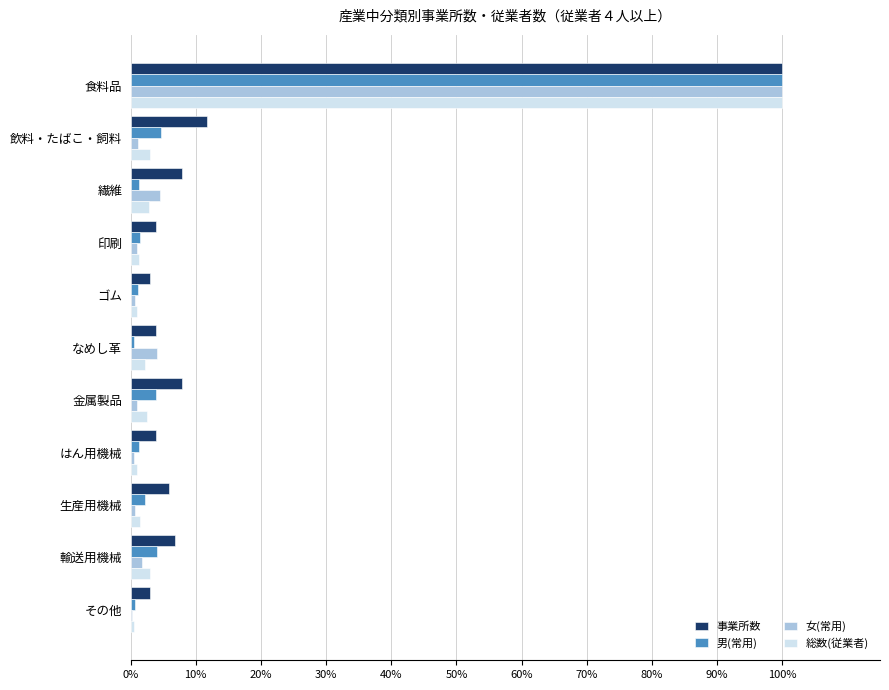

What is the maximum value shown in the chart?

100.0